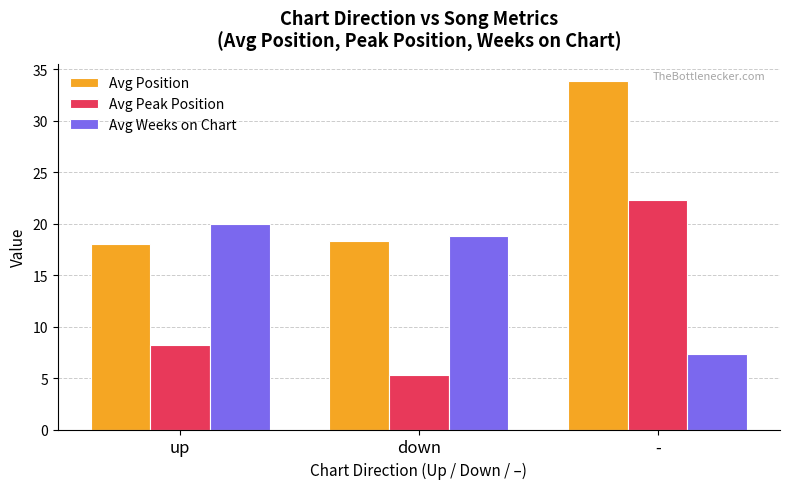

How many bars are there in each group?

3